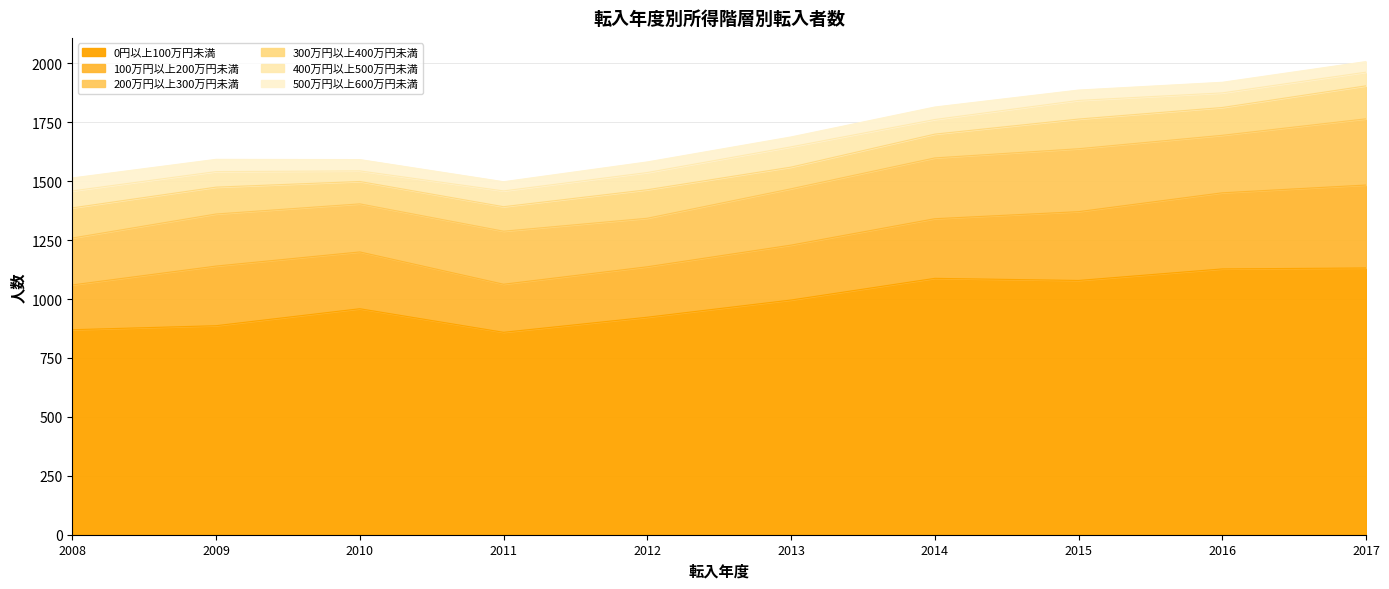

How many lines are shown in the chart?

6